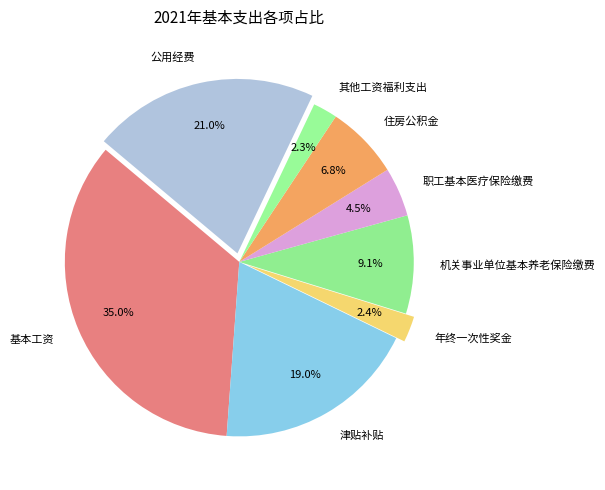

To the nearest percent, what is the difference between the 机关事业单位基本养老保险缴费 and 津贴补贴 slice percentages?

10%